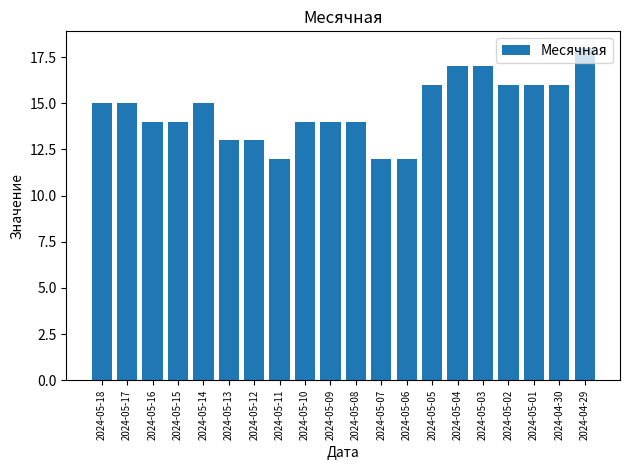

How many data points does each series have?

20